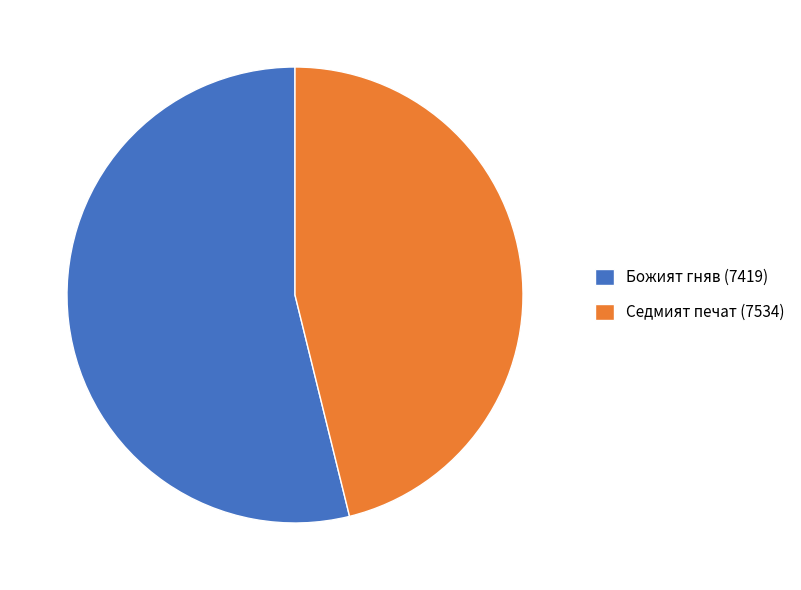

Which slice is the smallest?

Седмият печат (7534)